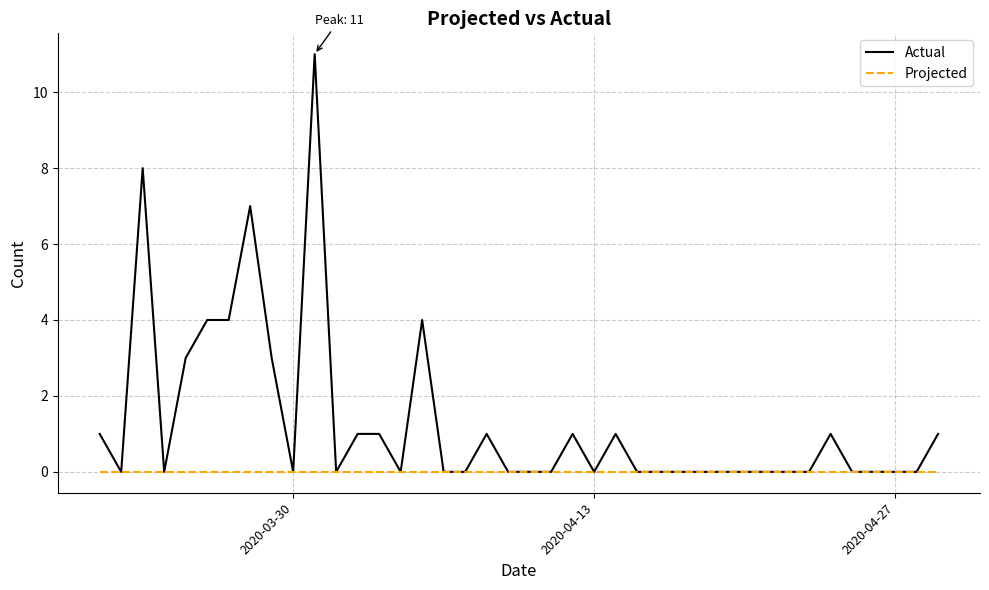

What is the sum of all Actual values?

52